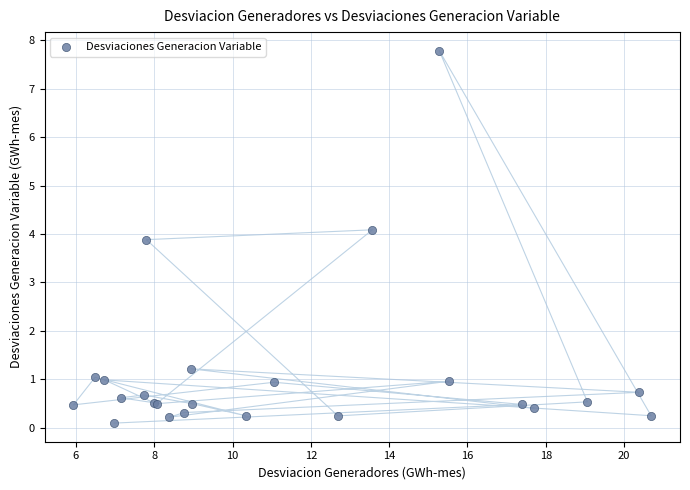

What Y value in the scatter plot is closest to 3?

3.9